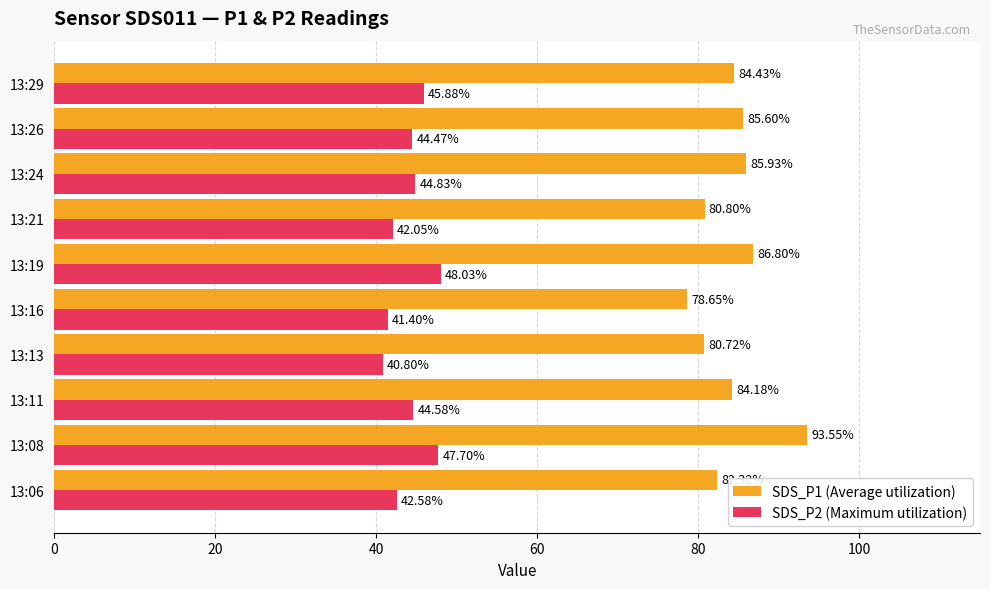

What is the sum of the SDS_P1 (Average utilization) values at 13:11 and 13:13?

164.9